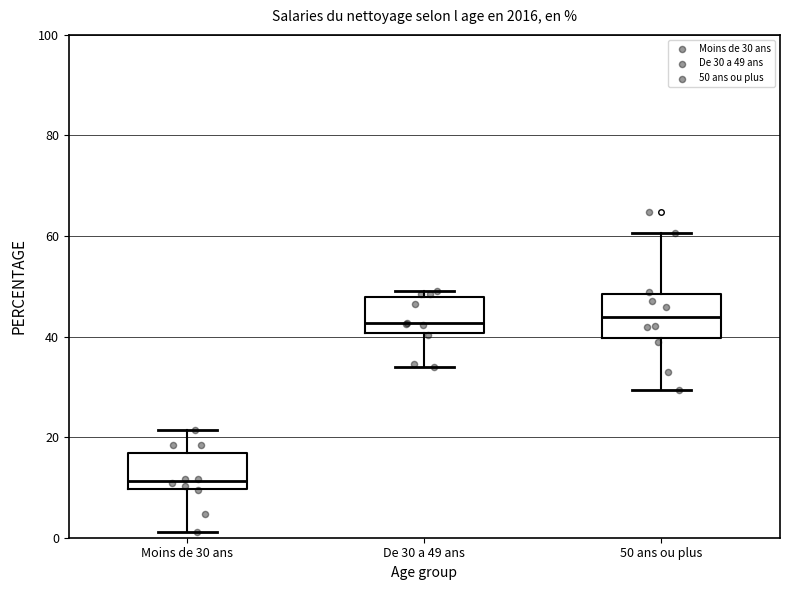

Reading left to right, read every box against the y-axis: the position of its median line, the range the box covers, and the ends of its whiskers. The values are not printed on the chart, so give them approximately, as read against the axis.

Moins de 30 ans: median 12, box 10 to 16, whiskers 2 to 22
De 30 a 49 ans: median 42, box 40 to 48, whiskers 34 to 50
50 ans ou plus: median 44, box 40 to 48, whiskers 30 to 60